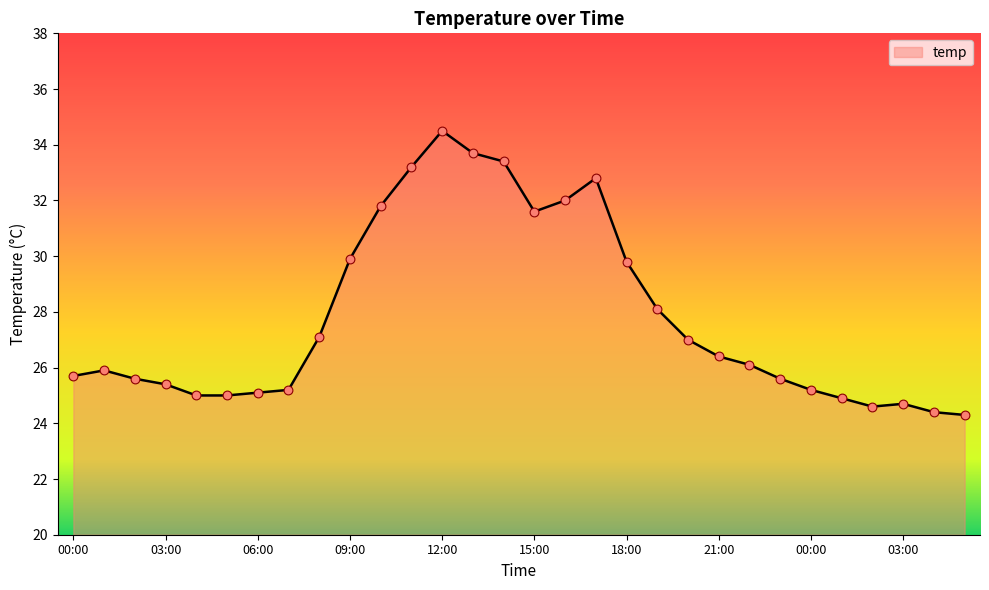

What is the difference between the maximum and minimum values?

10.2